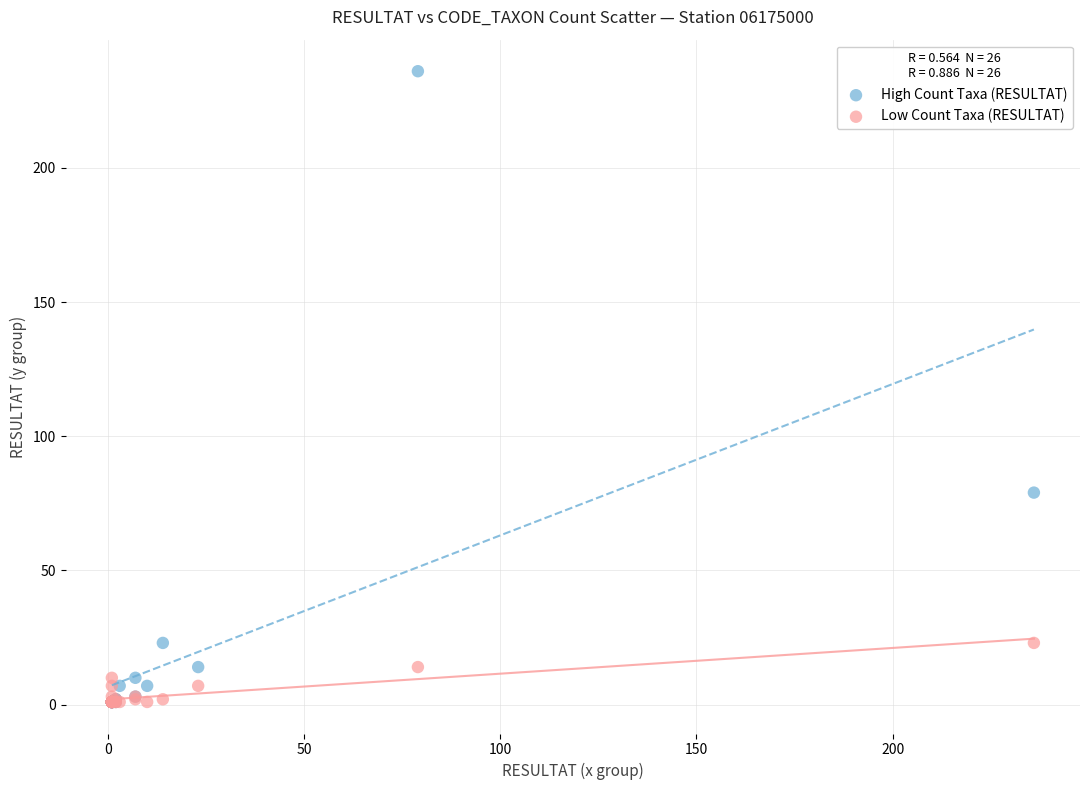

Which series reaches the maximum Y coordinate?

High Count Taxa (RESULTAT)